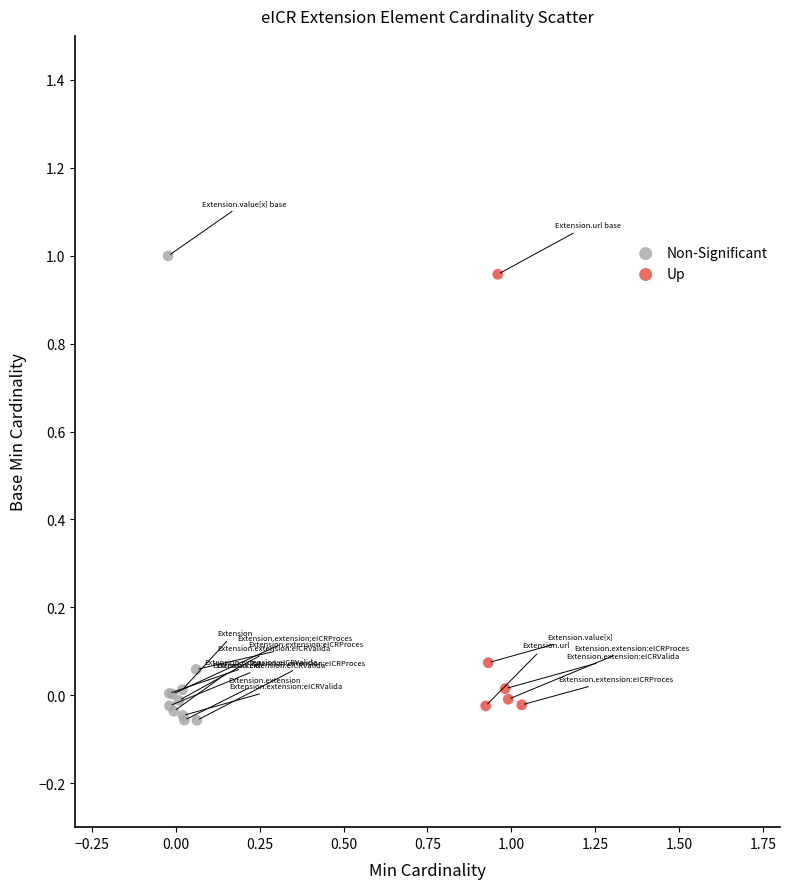

Which series has the widest spread of Y values?

Non-Significant